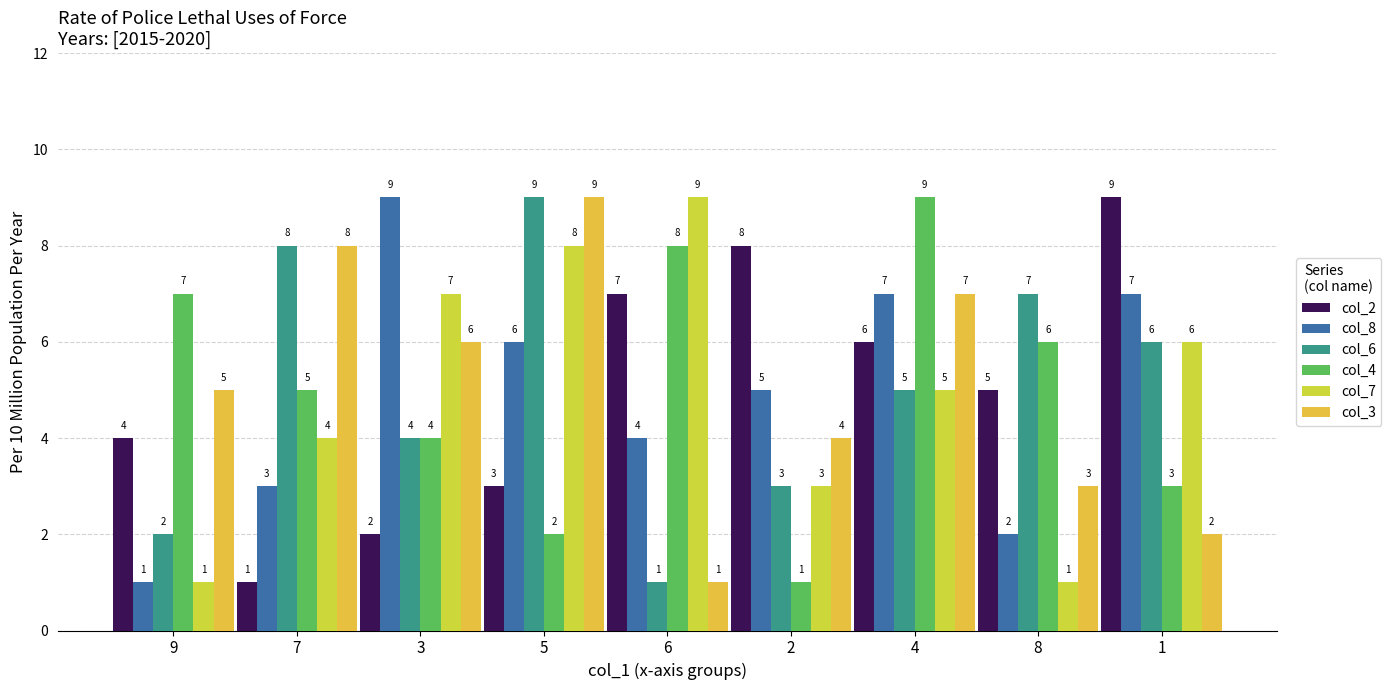

Where does the col_6 series first go above 5?

7